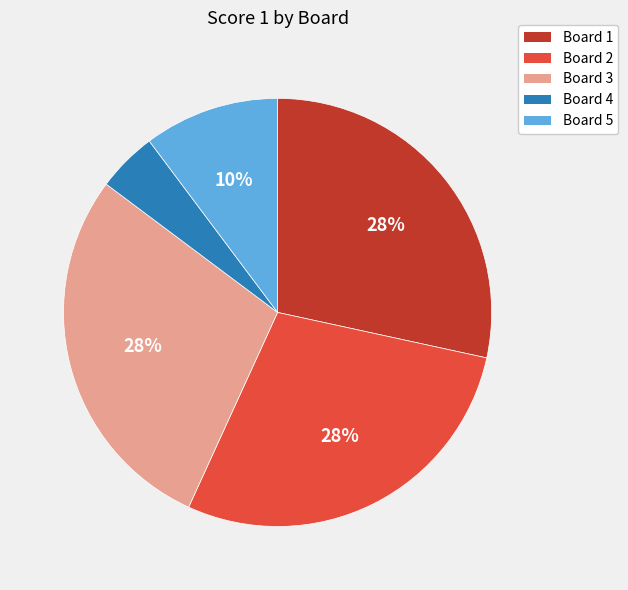

True or false: Board 3 accounts for 28% of the total.

True